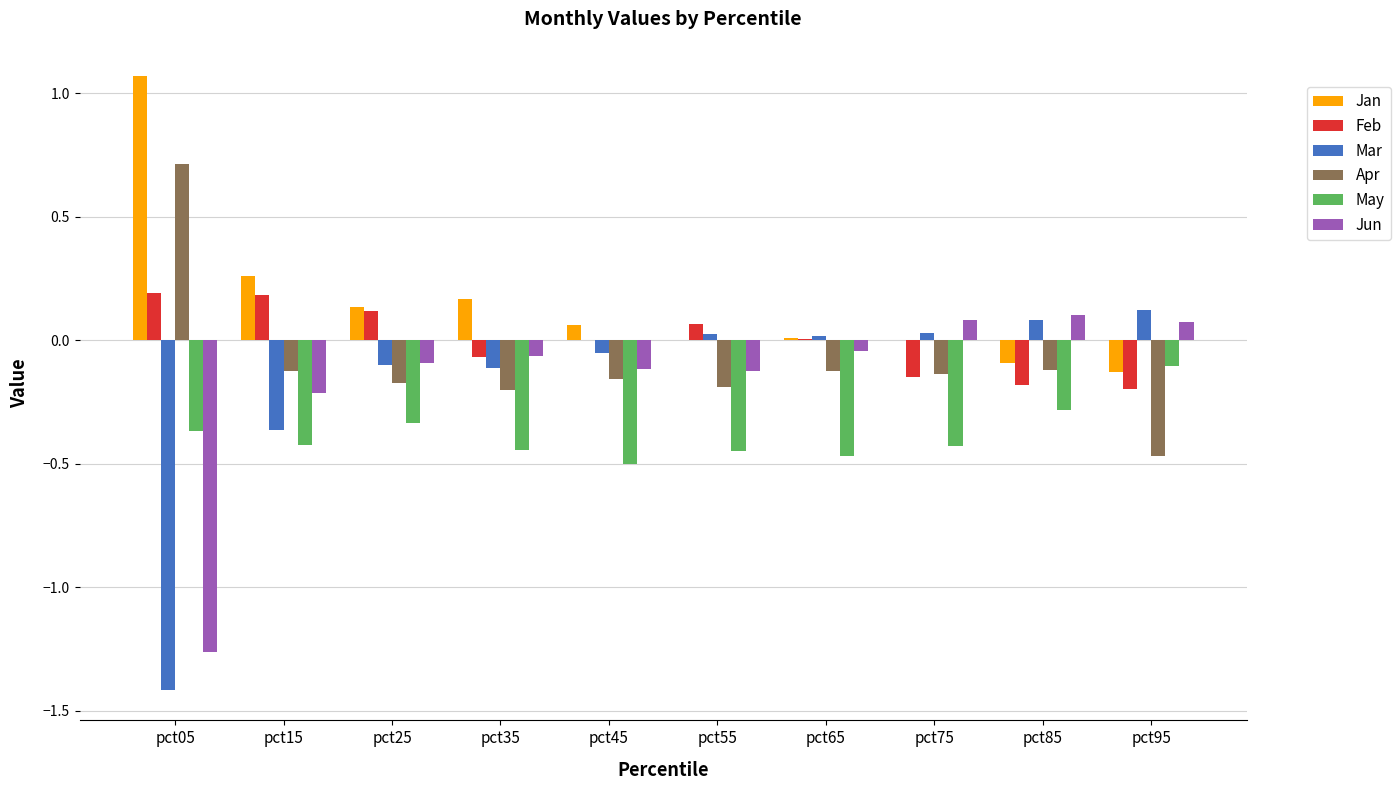

Which series has the widest spread of values?

Mar